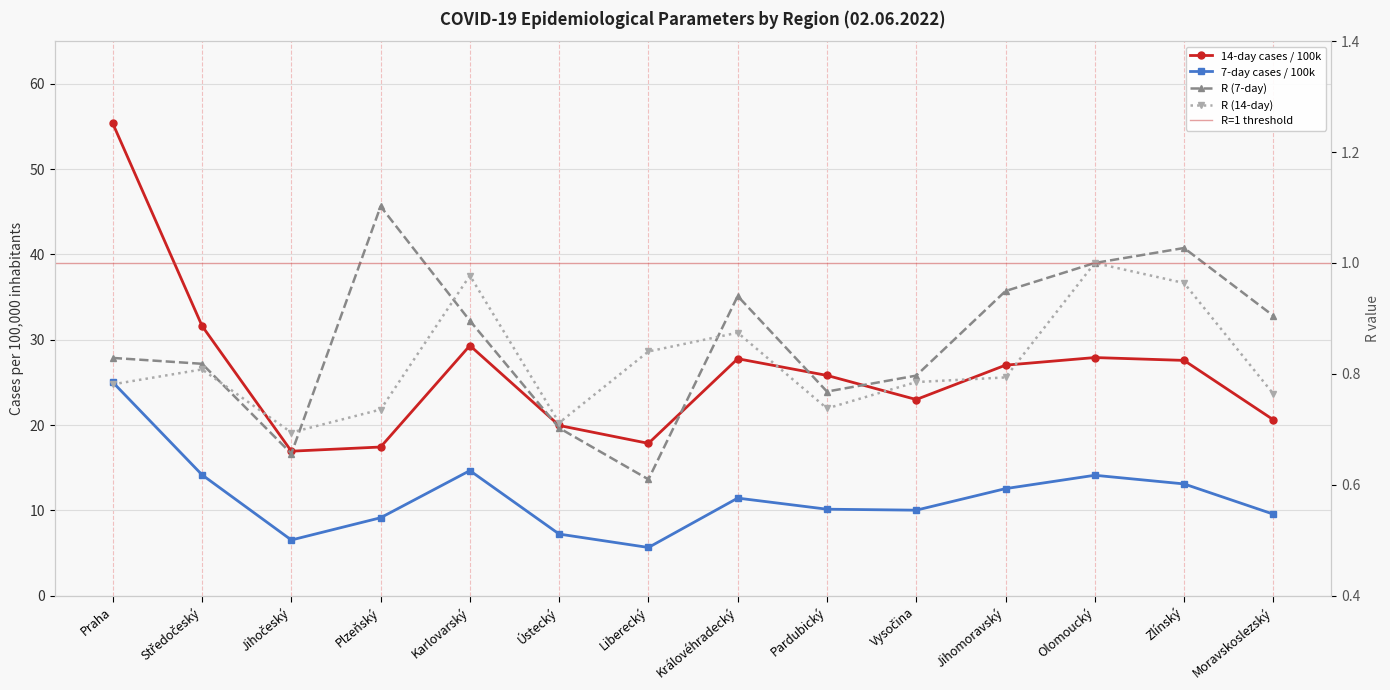

At Plzeňský, list the series in order from smallest to largest.

R (14-day), R (7-day), 7-day cases / 100k, 14-day cases / 100k